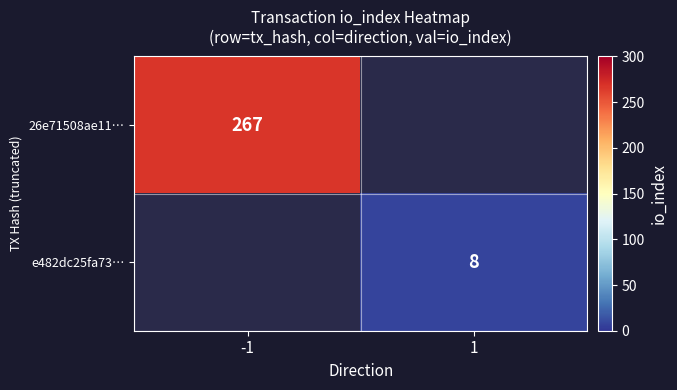

The e482dc25fa73… series shows 12 at 1. True or false?

False